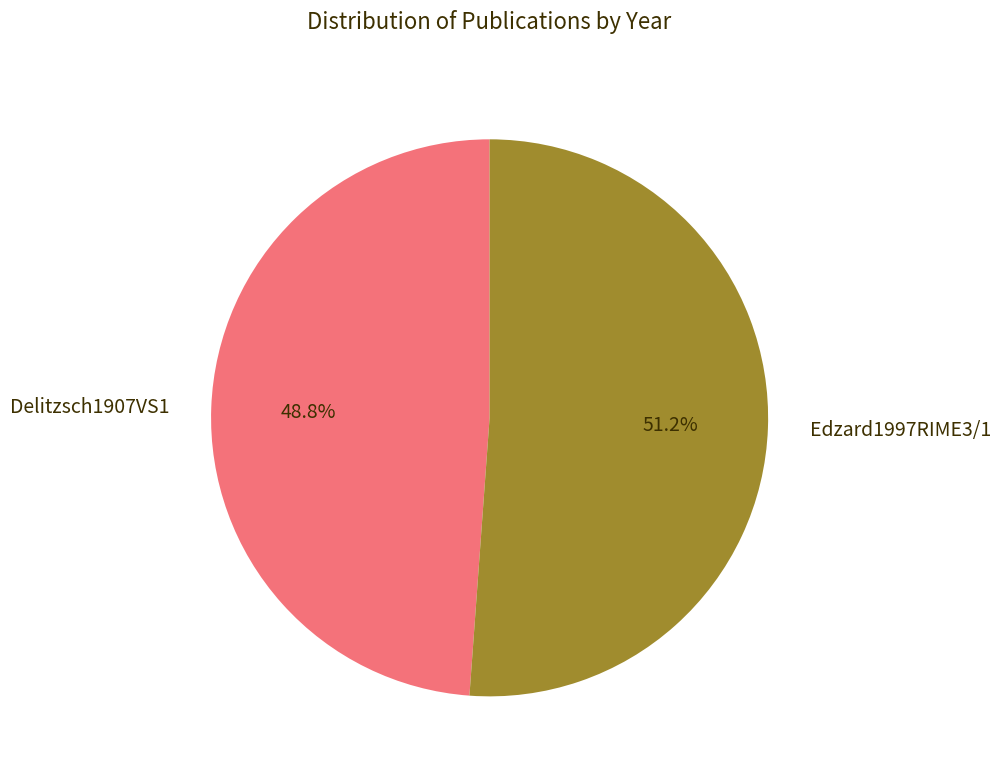

Which slice represents more than half of the pie?

Edzard1997RIME3/1